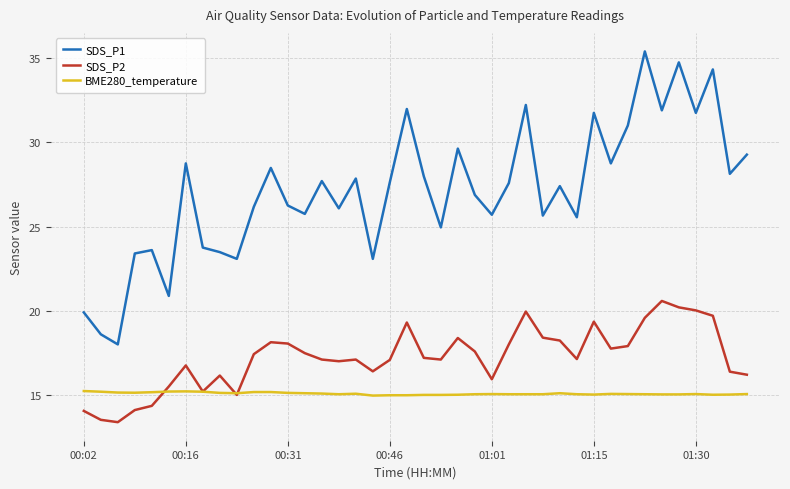

True or false: SDS_P2 and SDS_P1 cross at least once.

False